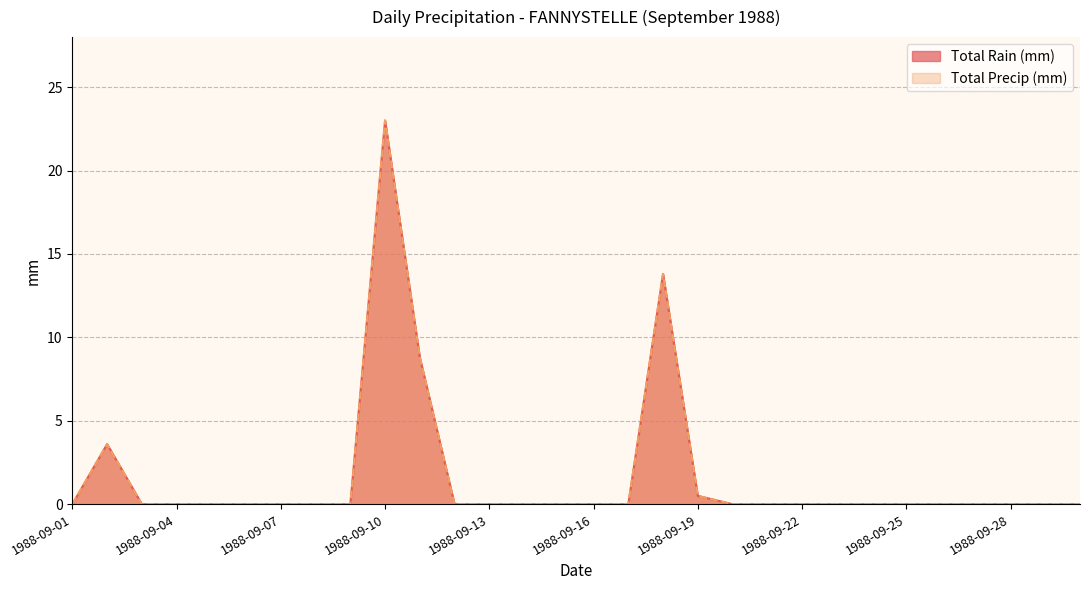

Is it true that Total Rain (mm) equals 14.0 at 1988-09-21?

False